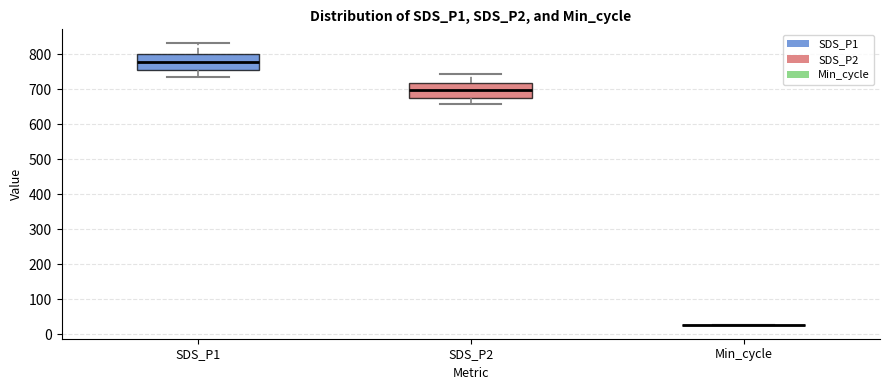

Reading left to right, read every box against the y-axis: the position of its median line, the range the box covers, and the ends of its whiskers. The values are not printed on the chart, so give them approximately, as read against the axis.

SDS_P1: median 780, box 750 to 800, whiskers 730 to 830
SDS_P2: median 700, box 680 to 720, whiskers 660 to 740
Min_cycle: box collapsed to a line at 30, whiskers 30 to 30